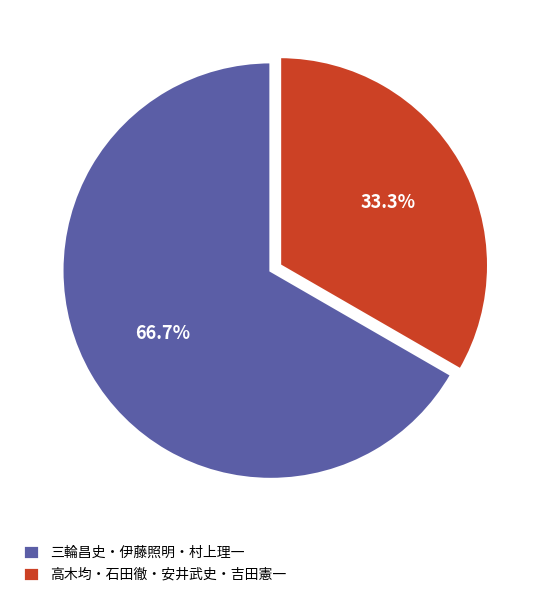

Do 三輪昌史・伊藤照明・村上理一 and 高木均・石田徹・安井武史・吉田憲一 together represent more than half of the pie?

Yes